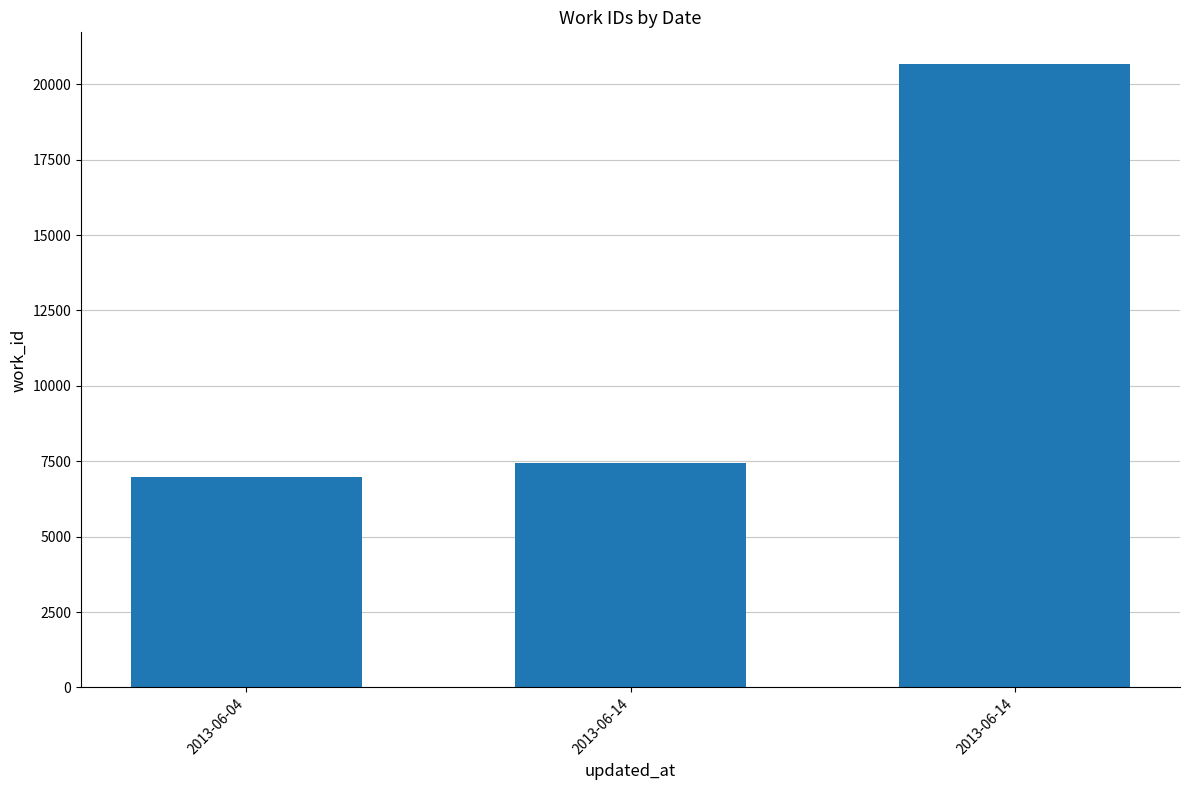

What is the change in value from 2013-06-14 to 2013-06-14?

+13246